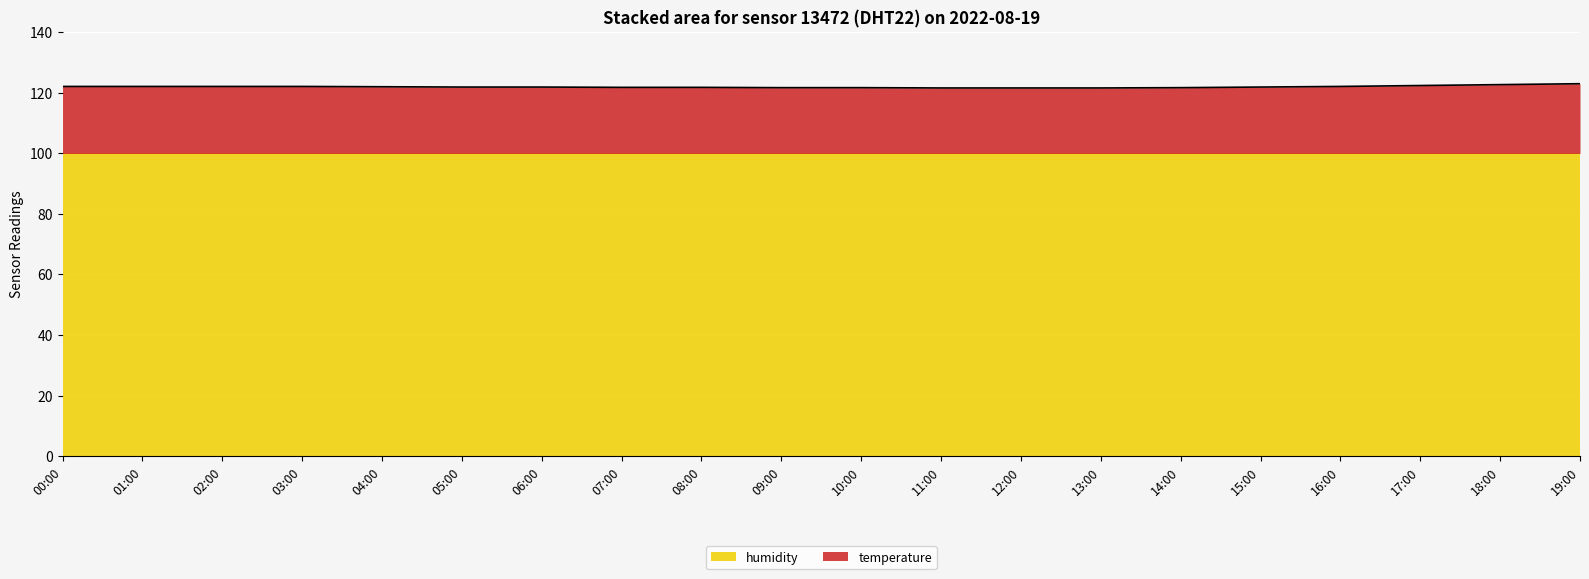

What is the ratio of the value at 04:00 to the value at 05:00?

1.0